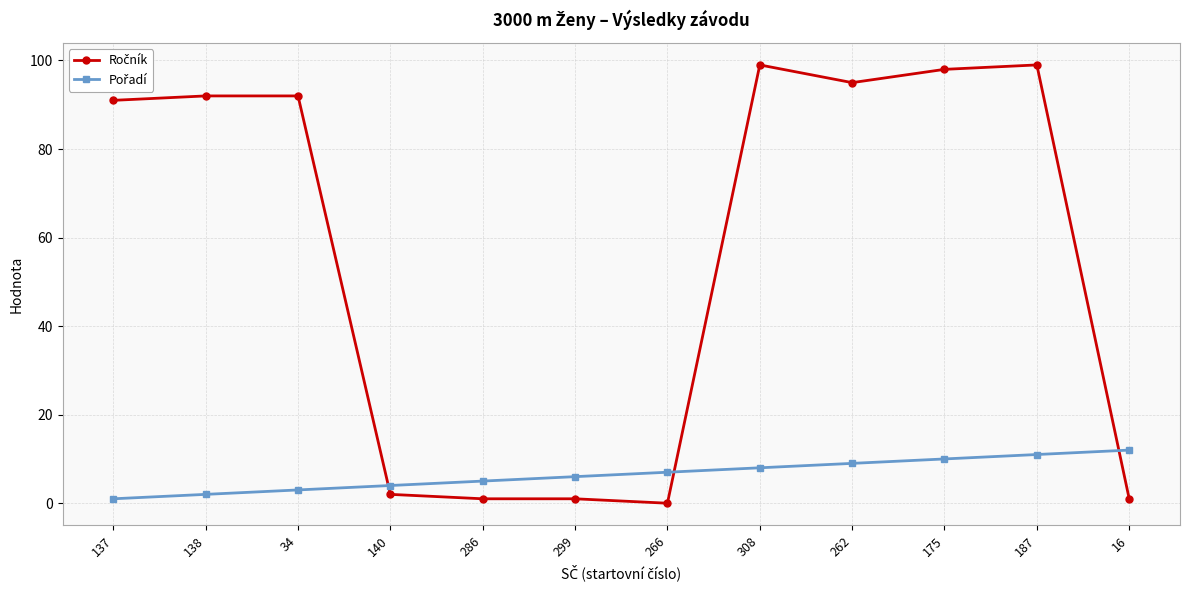

At which category is the sum across all series the highest?

187